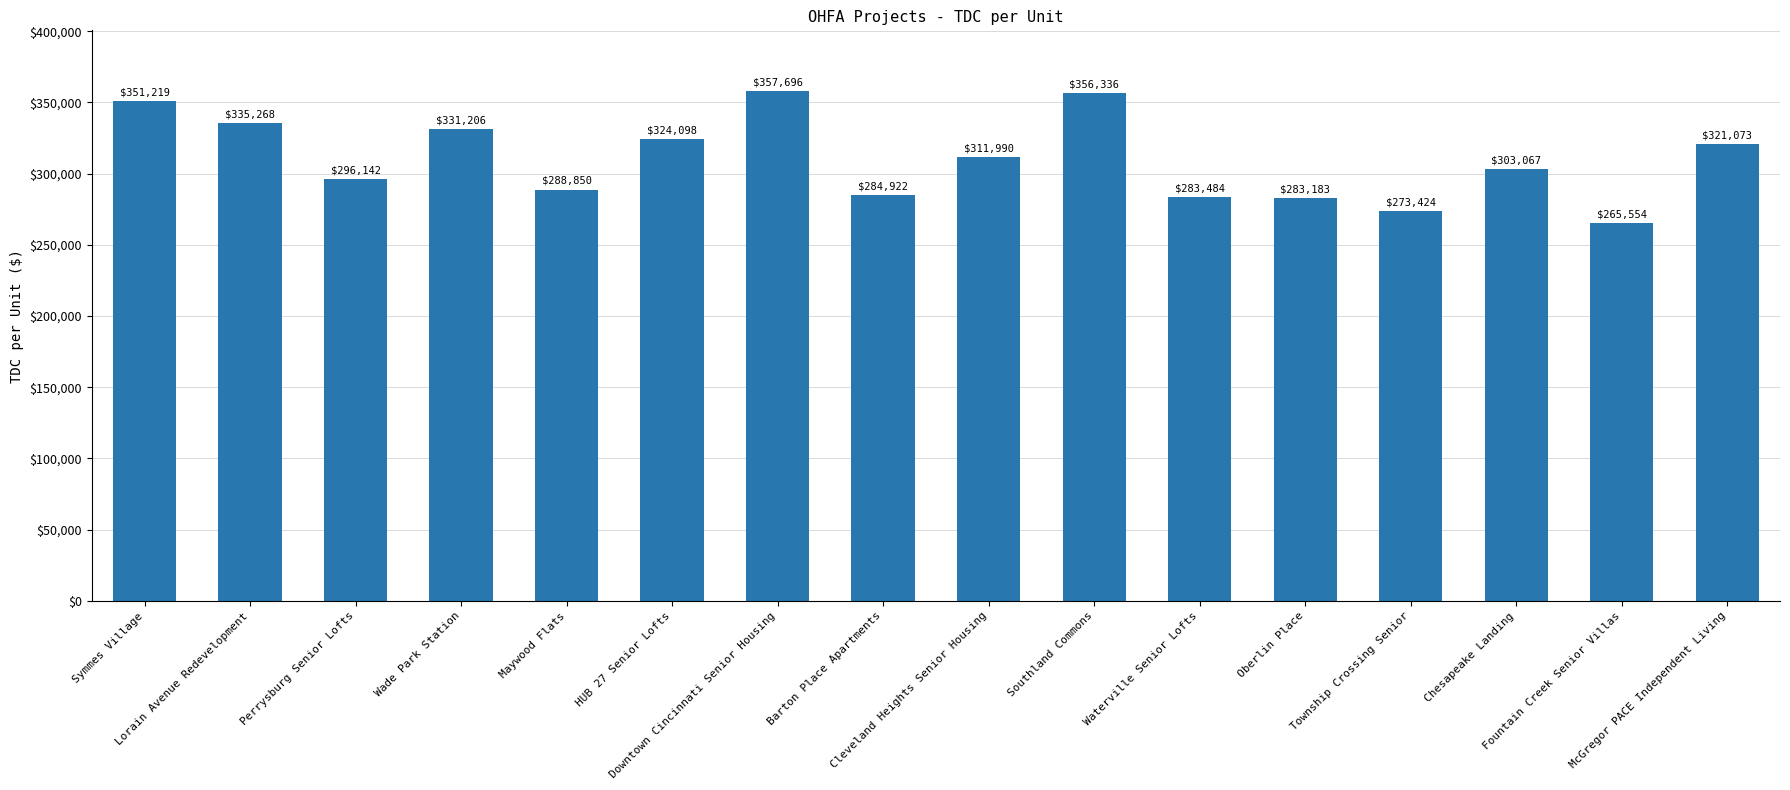

How many distinct data groups are displayed?

1